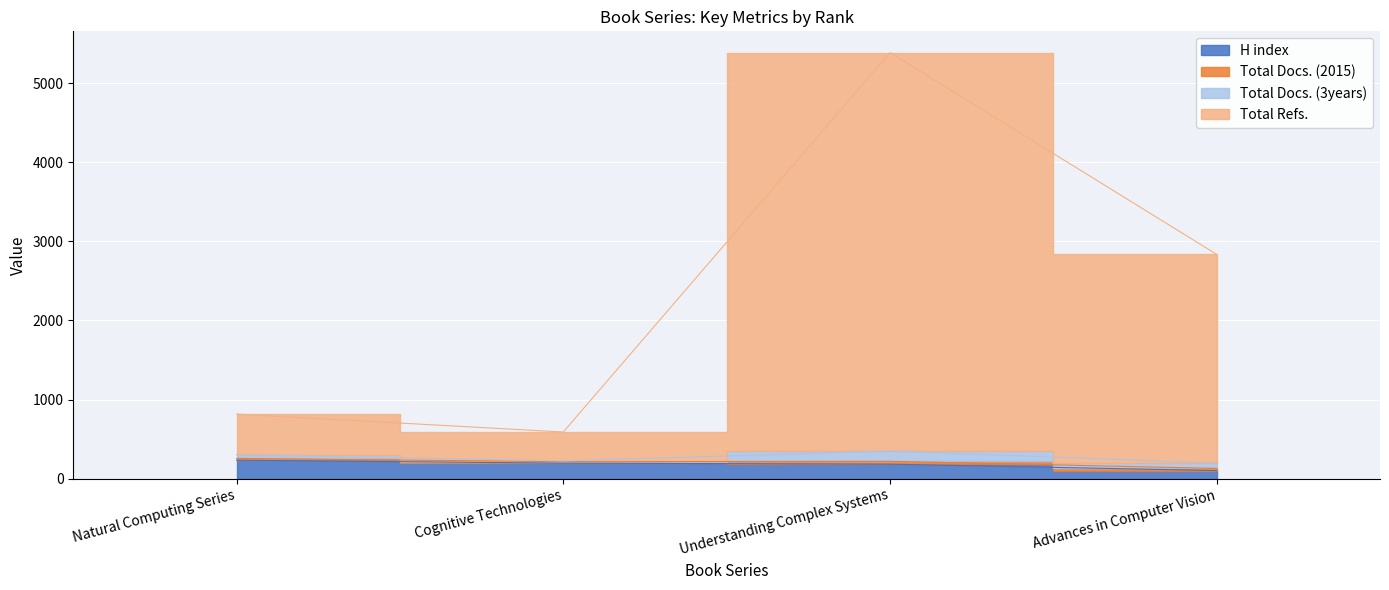

True or false: Total Refs. and H index intersect in this chart.

False